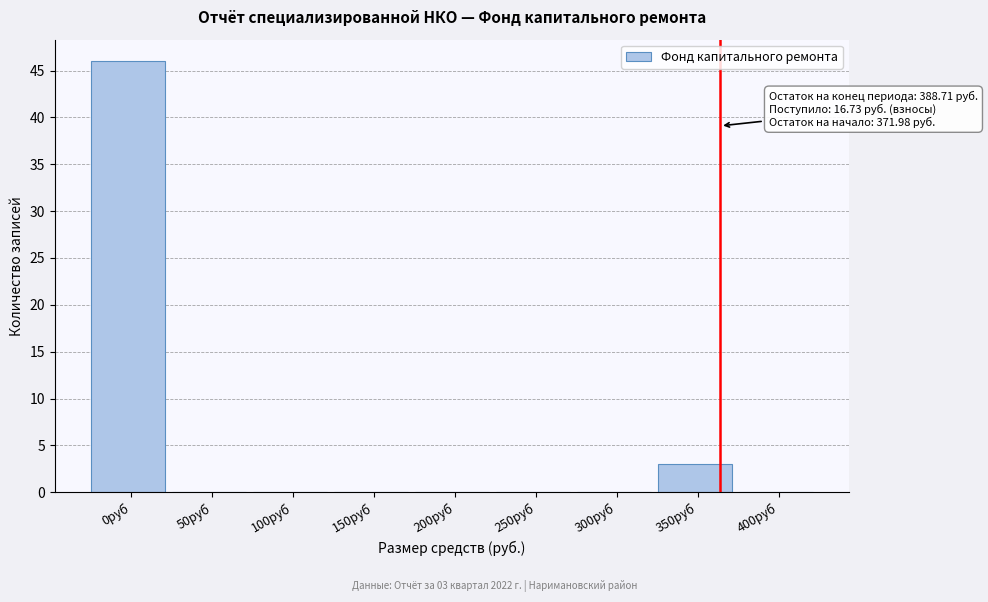

Reading left to right, list all the values displayed in this chart.

0руб=46	50руб=0	100руб=0	150руб=0	200руб=0	250руб=0	300руб=0	350руб=3	400руб=0